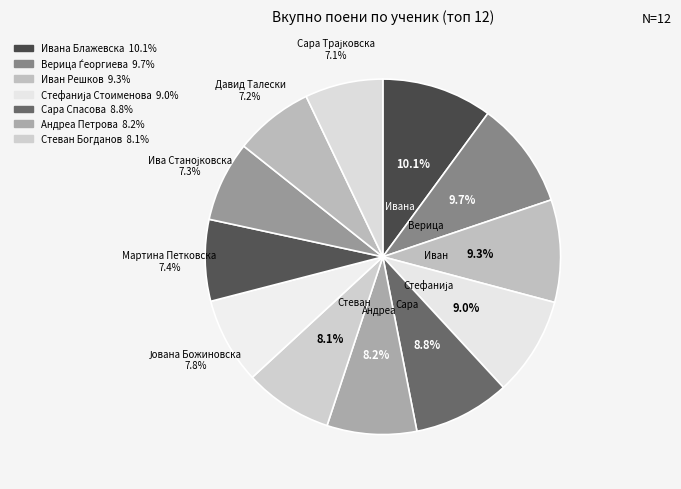

How many segments does this pie chart have?

12